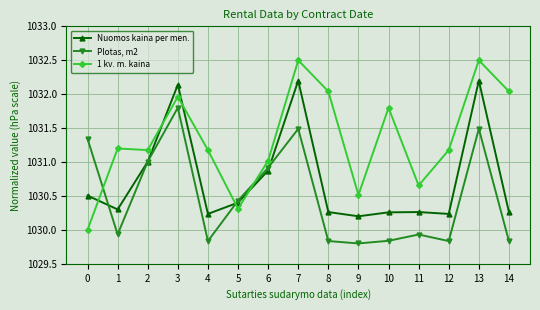

Where is the first local maximum for Nuomos kaina per men.?

3